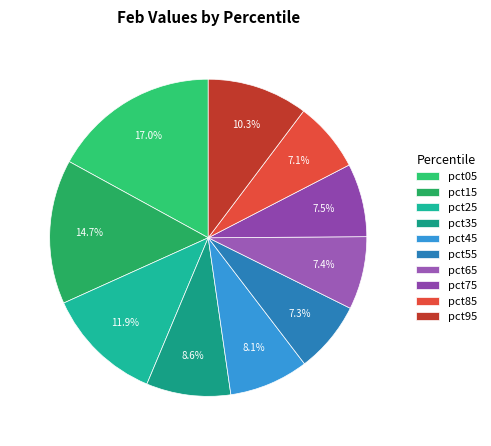

What percentage is the pct55 slice, to the nearest percent?

7%